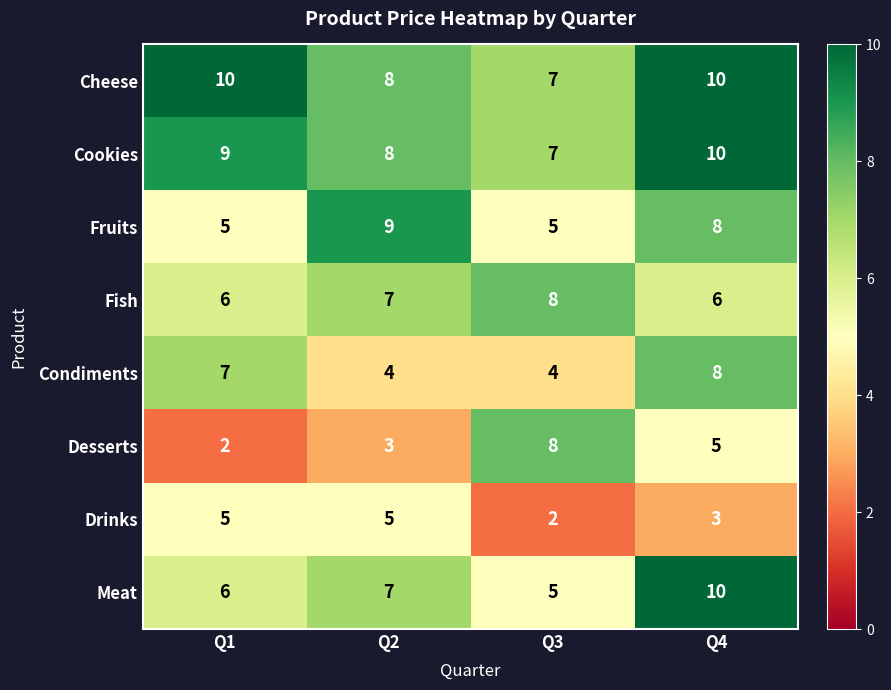

Count the Cookies values in the range 8 to 10.

3